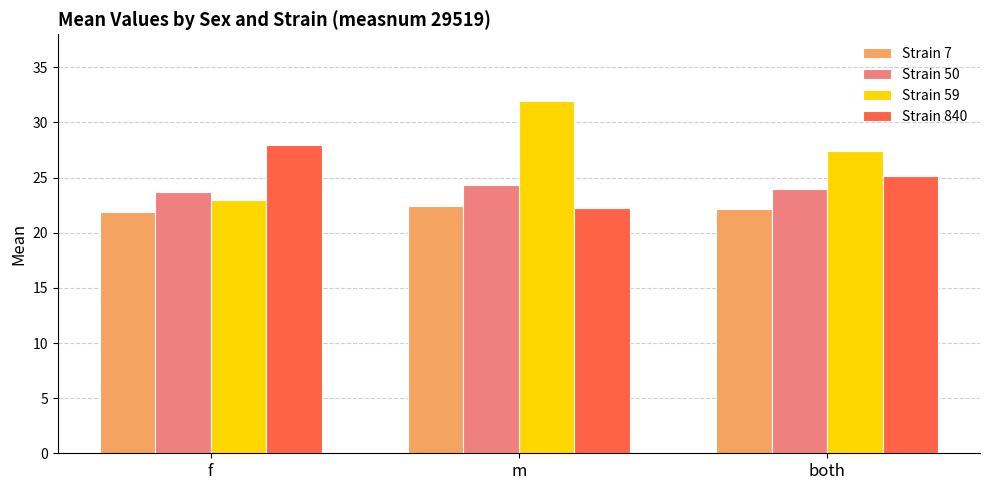

What is the sum of the Strain 50 values at f and m?

48.0